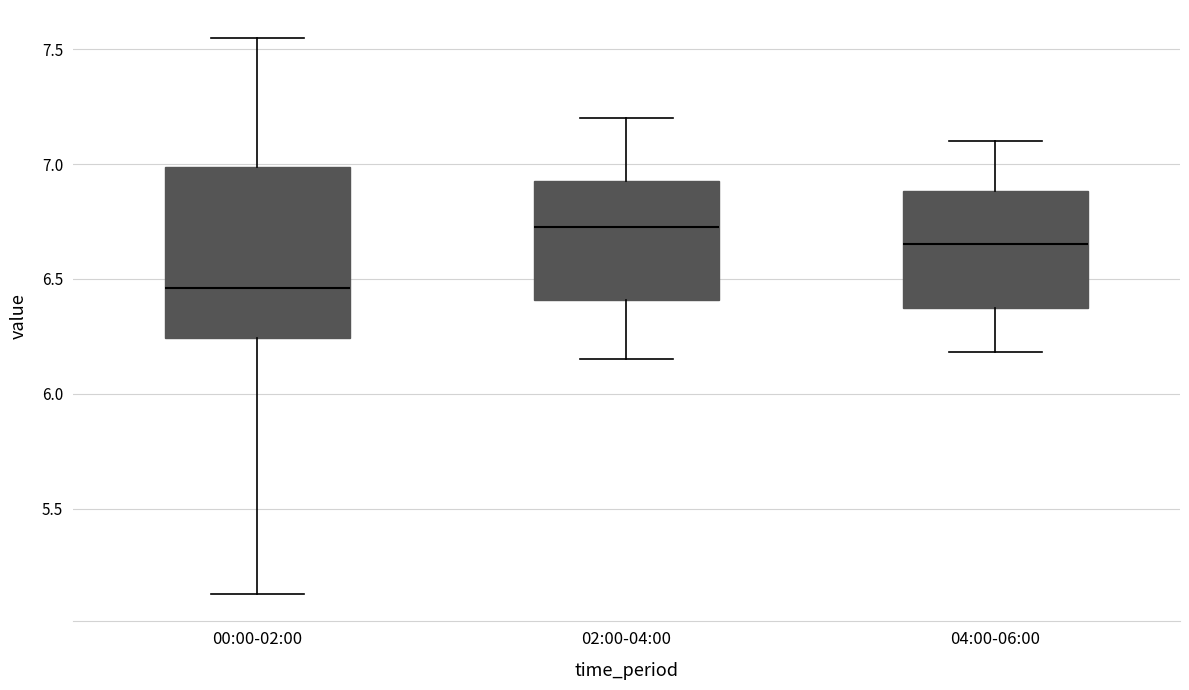

Reading left to right, read every box against the y-axis: the position of its median line, the range the box covers, and the ends of its whiskers. The values are not printed on the chart, so give them approximately, as read against the axis.

00:00-02:00: median 6.45, box 6.25 to 7.00, whiskers 5.15 to 7.55
02:00-04:00: median 6.75, box 6.40 to 6.95, whiskers 6.15 to 7.20
04:00-06:00: median 6.65, box 6.35 to 6.90, whiskers 6.20 to 7.10